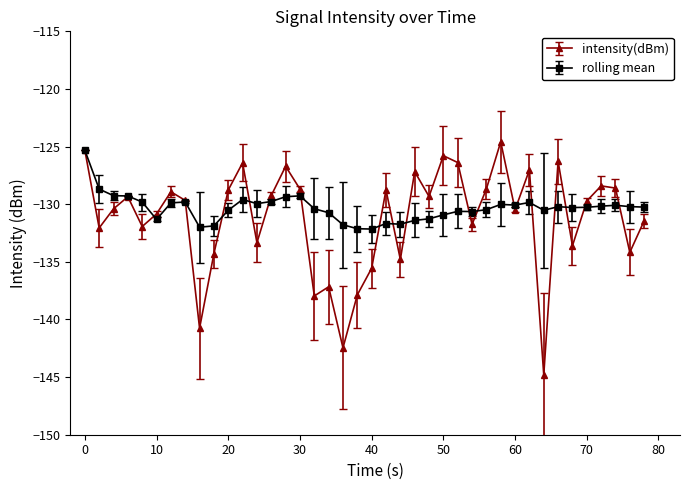

What is the lowest value of the rolling mean series?

-132.2